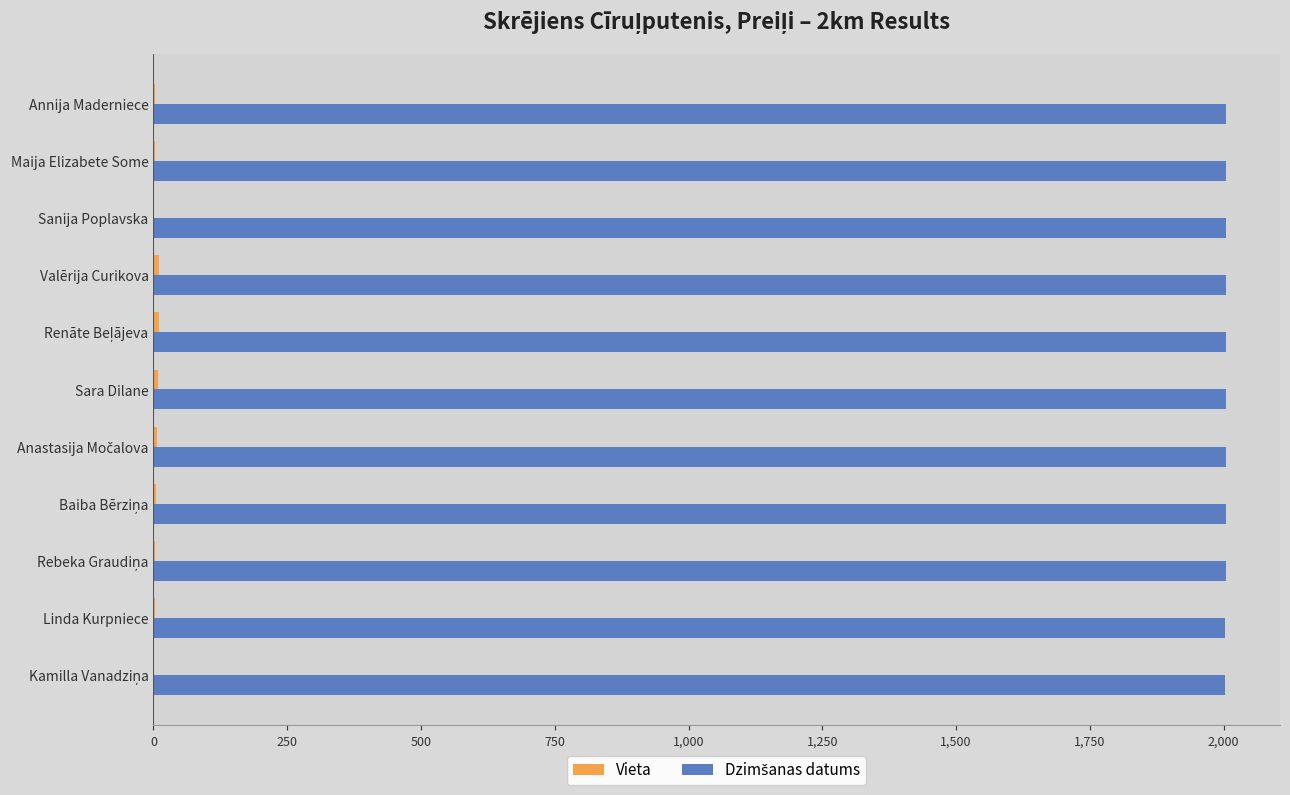

What is the maximum value shown in the chart?

2005